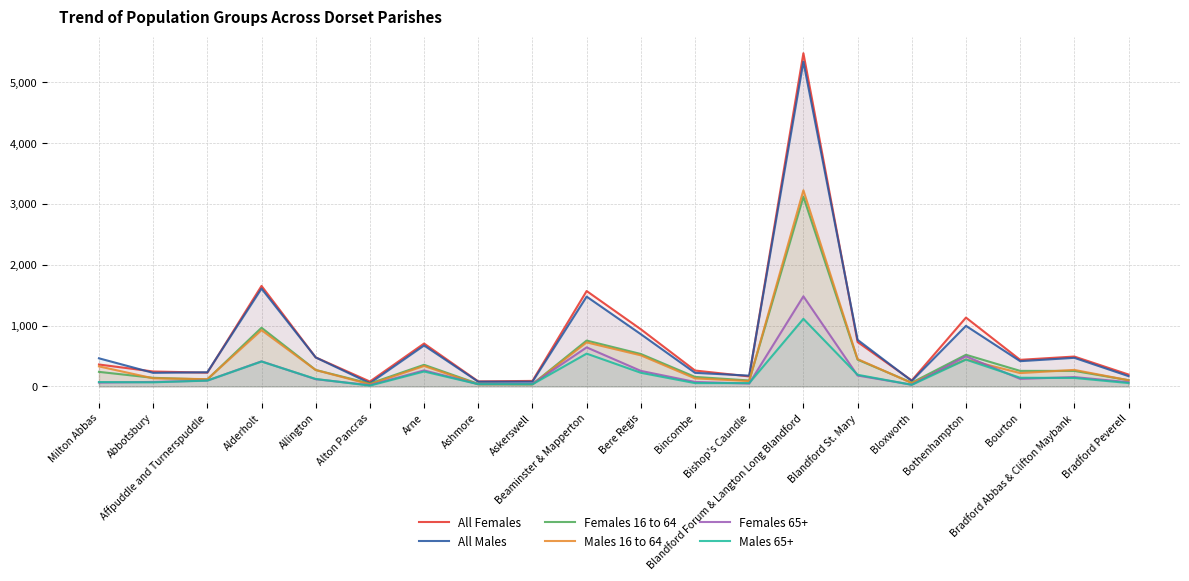

True or false: Males 65+ and All Males cross at least once.

False